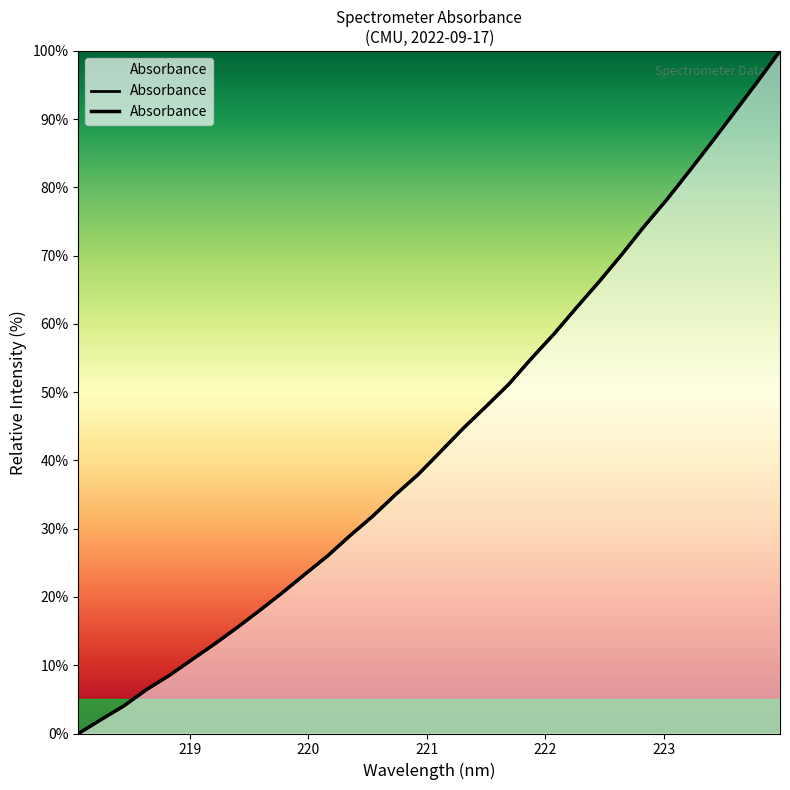

Reading right to left, extract all data points from this chart.

100.0	95.5	91.1	86.7	82.4	78.3	74.3	70.2	66.2	62.4	58.5	54.9	51.2	47.9	44.7	41.3	37.9	35.0	31.9	29.0	26.0	23.3	20.6	18.0	15.5	13.1	10.8	8.5	6.4	4.0	2.0	0.0